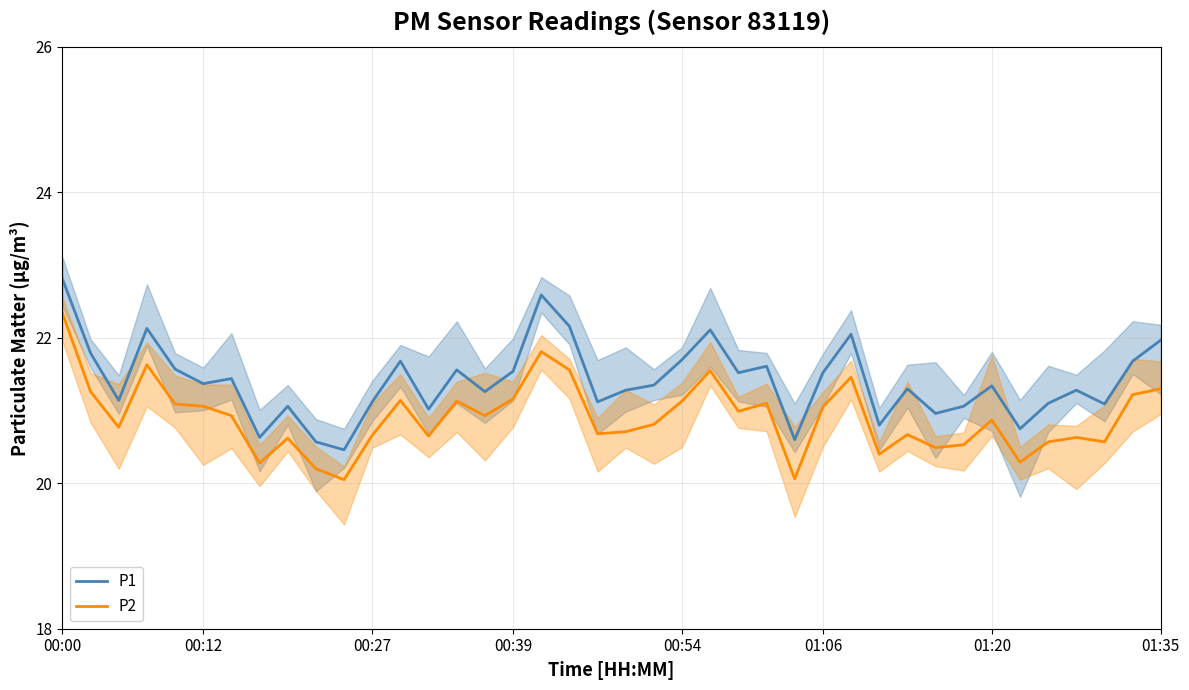

What is the difference between the maximum and second lowest values in the P2 series?

2.3